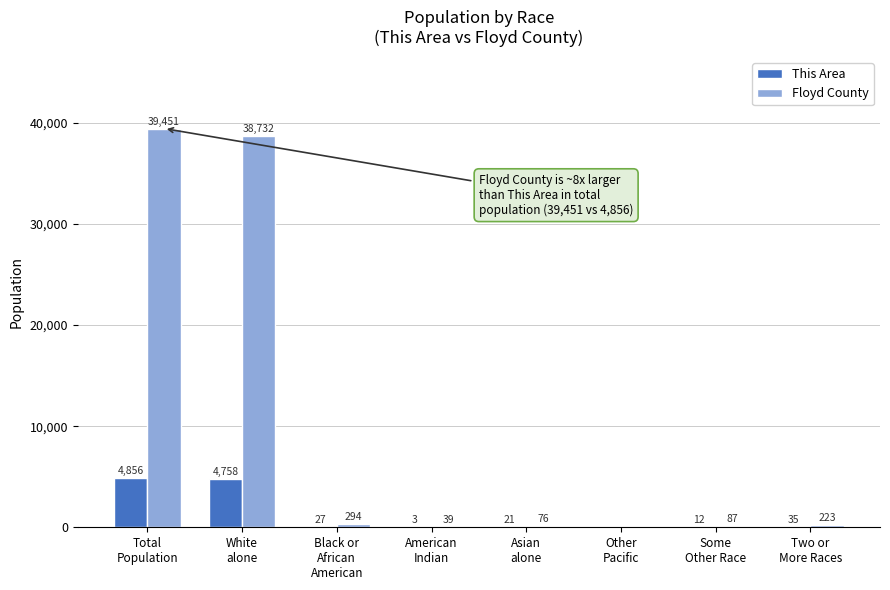

What is the sum of all Floyd County values?

78902